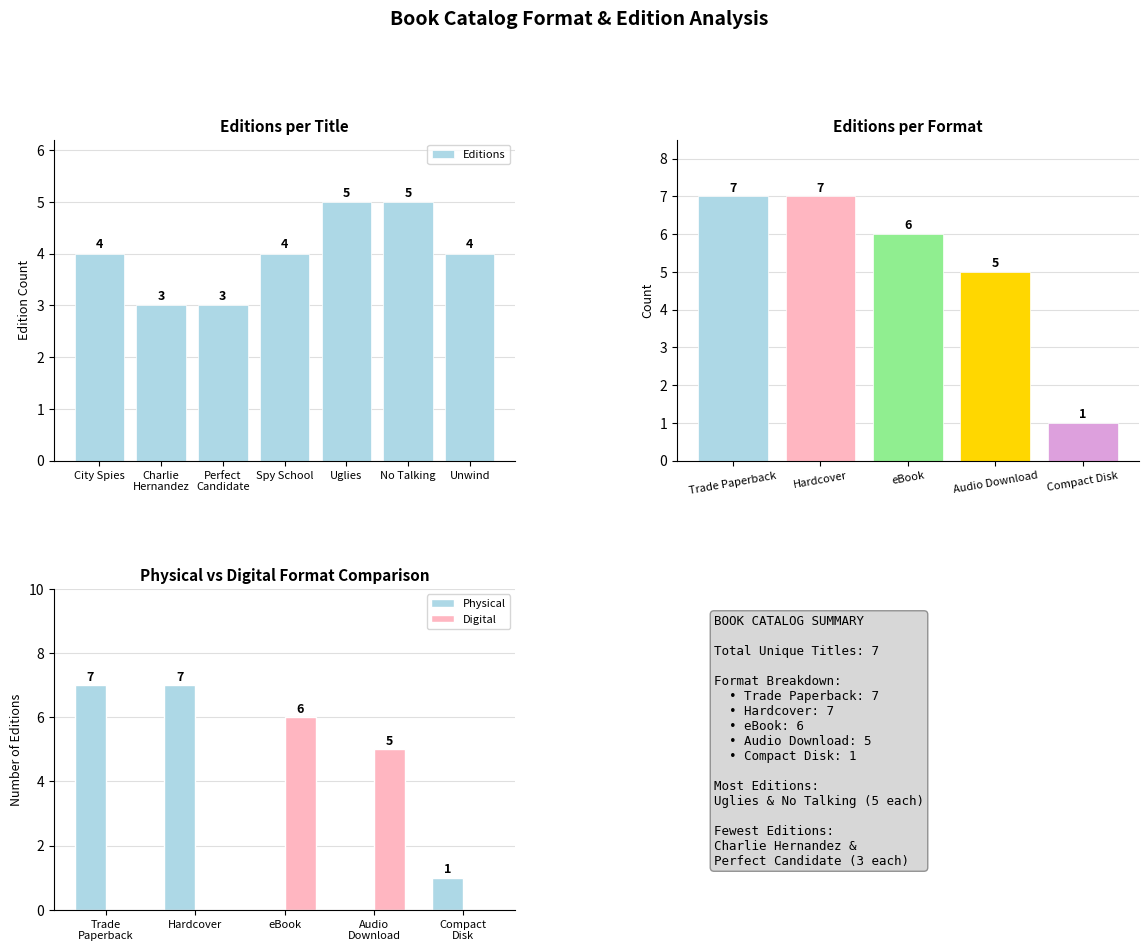

Reading right to left, transcribe all the data shown in this chart.

4	5	5	4	3	3	4